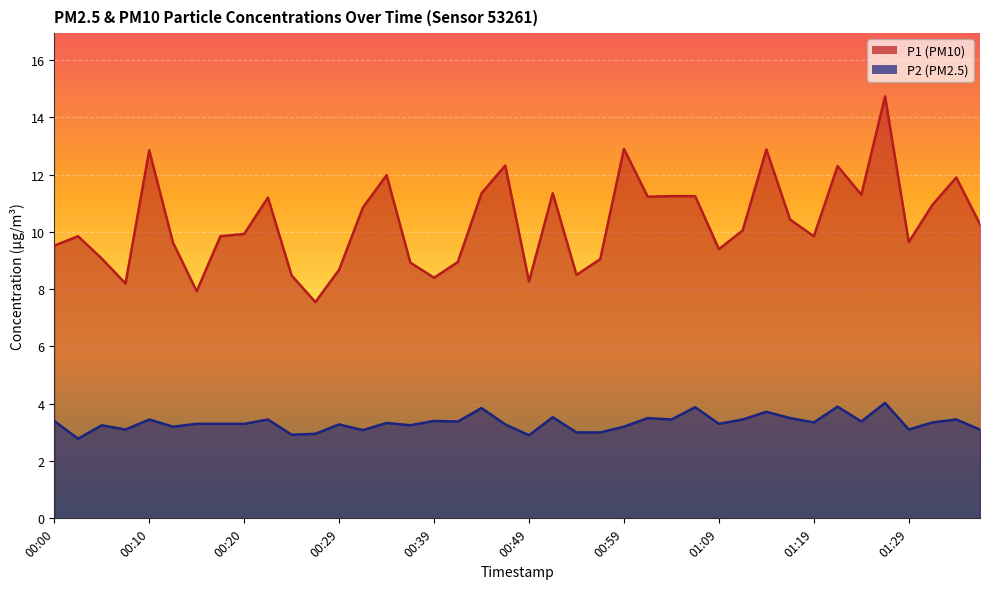

How many data points in P2 are less than 3?

4